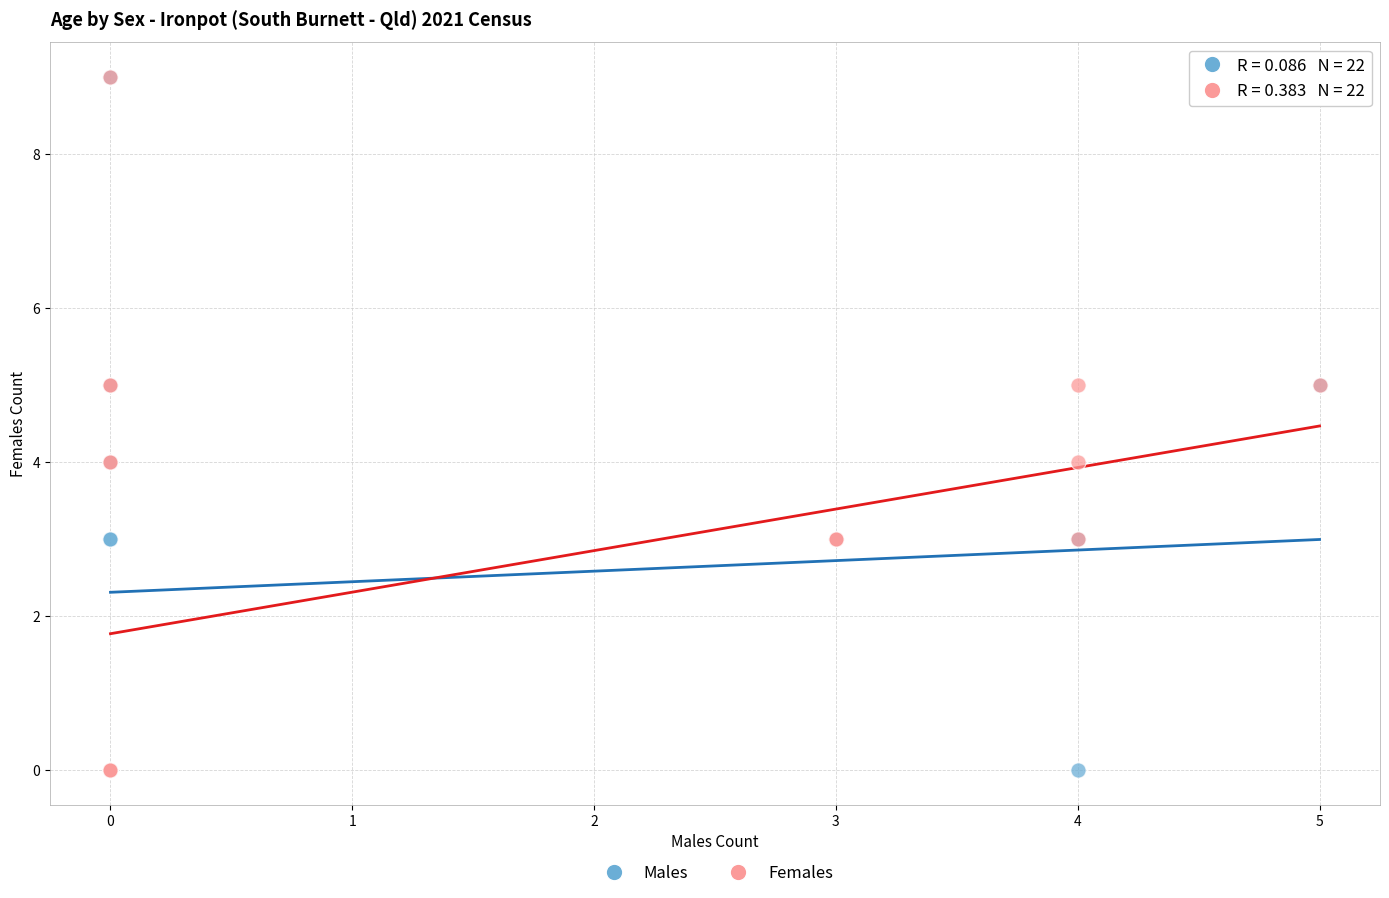

What are all the series names shown in the legend?

Males, Females